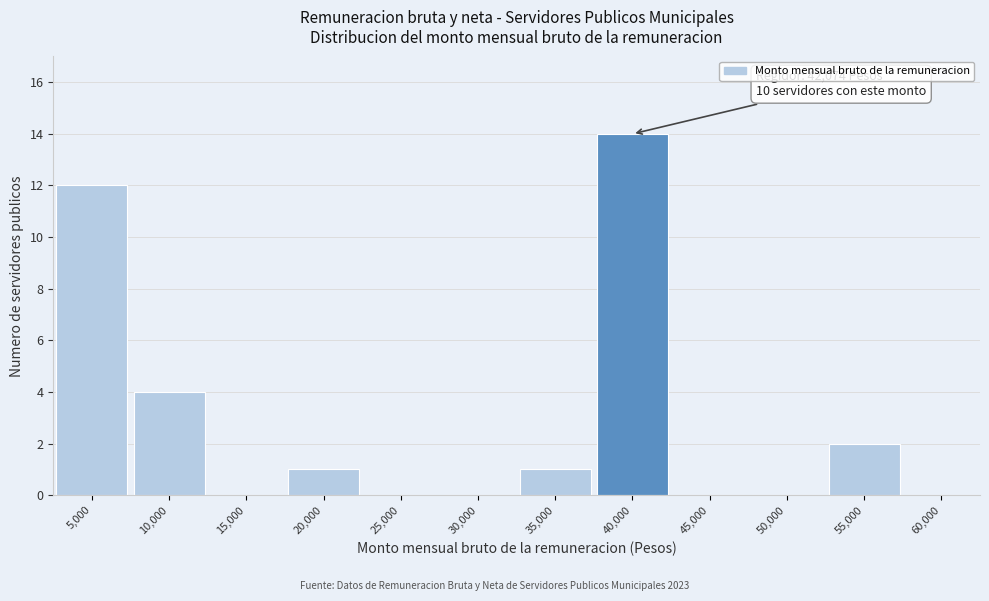

Reading left to right, what are all the values shown in this chart?

5,000=12	10,000=4	15,000=0	20,000=1	25,000=0	30,000=0	35,000=1	40,000=14	45,000=0	50,000=0	55,000=2	60,000=0